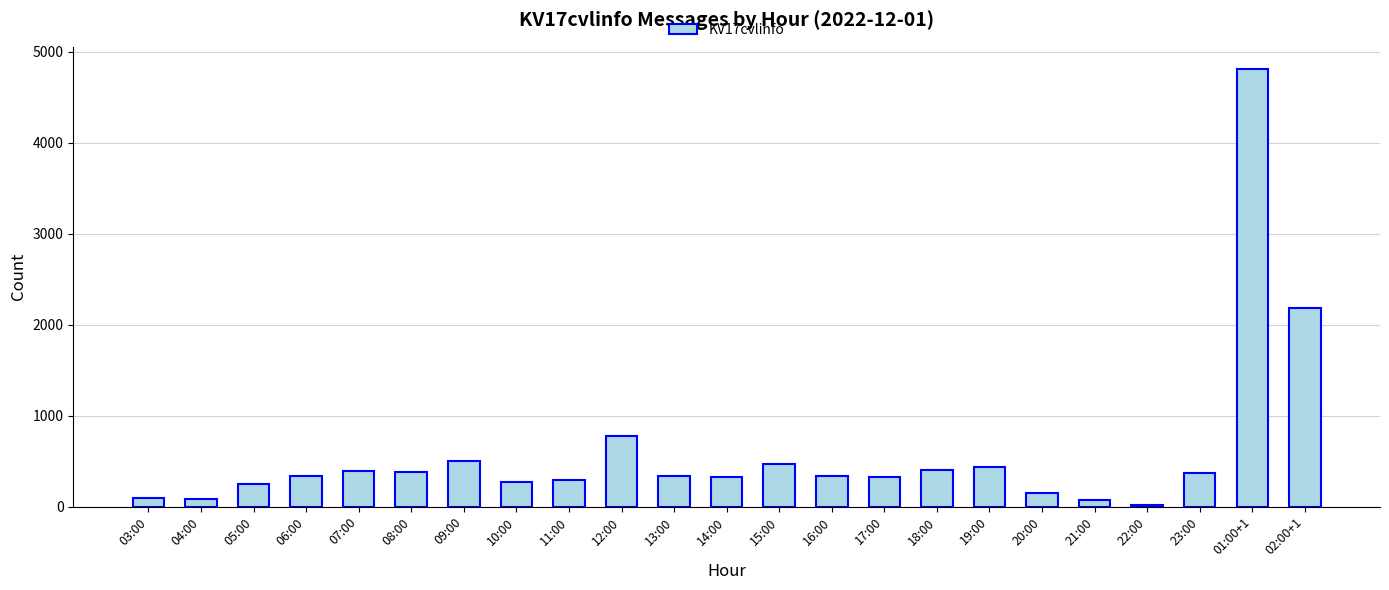

How many bars are there in total?

23